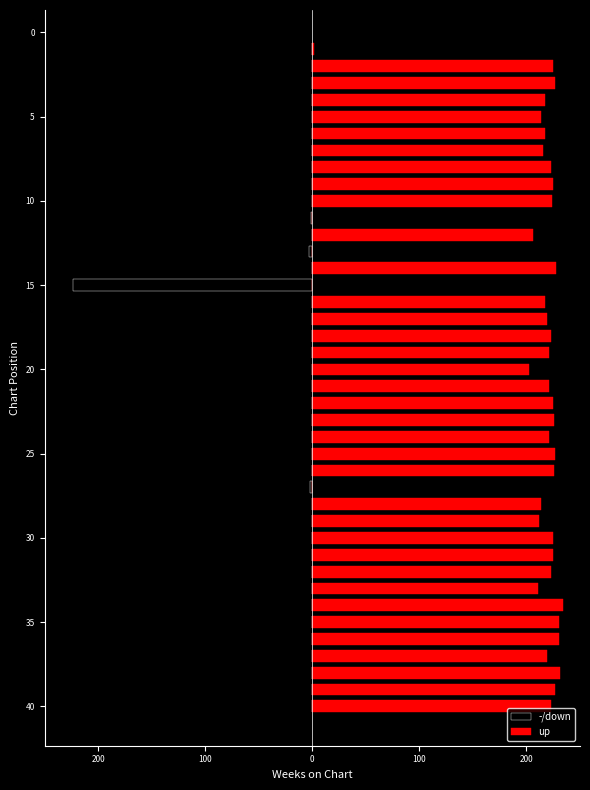

Reading right to left, list all the values displayed in this chart.

-/down: 0	0	0	0	0	0	0	0	0	0	0	0	0	-2	0	0	0	0	0	0	0	0	0	0	0	-223	0	-3	0	-1	0	0	0	0	0	0	0	0	0	0
up: 223	227	231	219	230	230	234	211	223	225	225	212	214	0	226	227	221	226	225	221	202	221	223	219	217	0	228	0	206	0	224	225	223	215	217	214	217	227	225	2